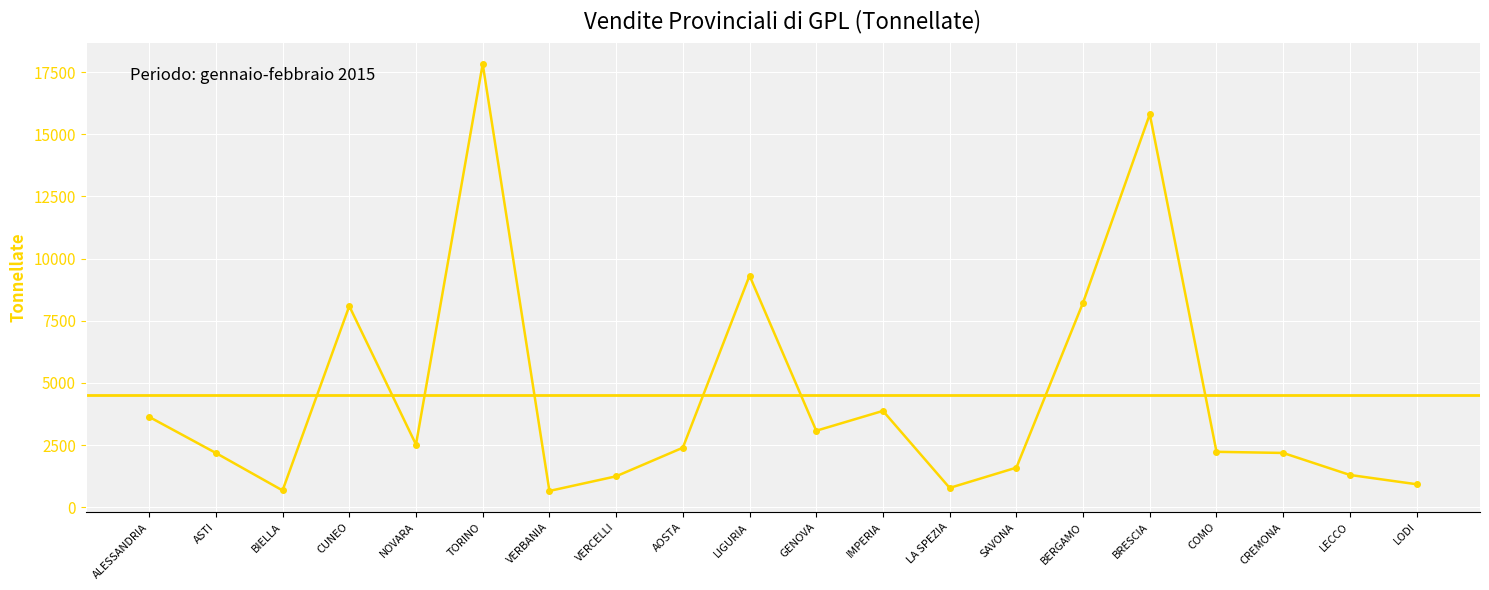

What is the change in value from VERBANIA to VERCELLI?

+589